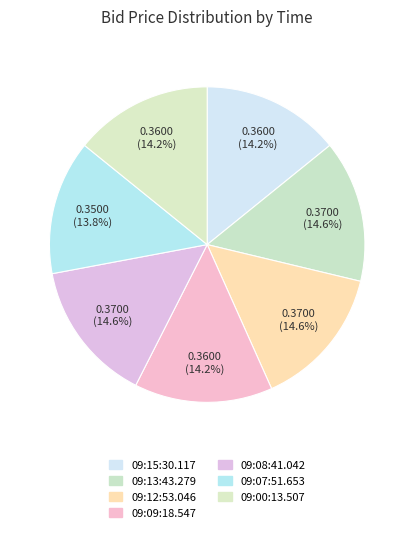

What percentage is the 09:07:51.653 slice, to the nearest percent?

14%